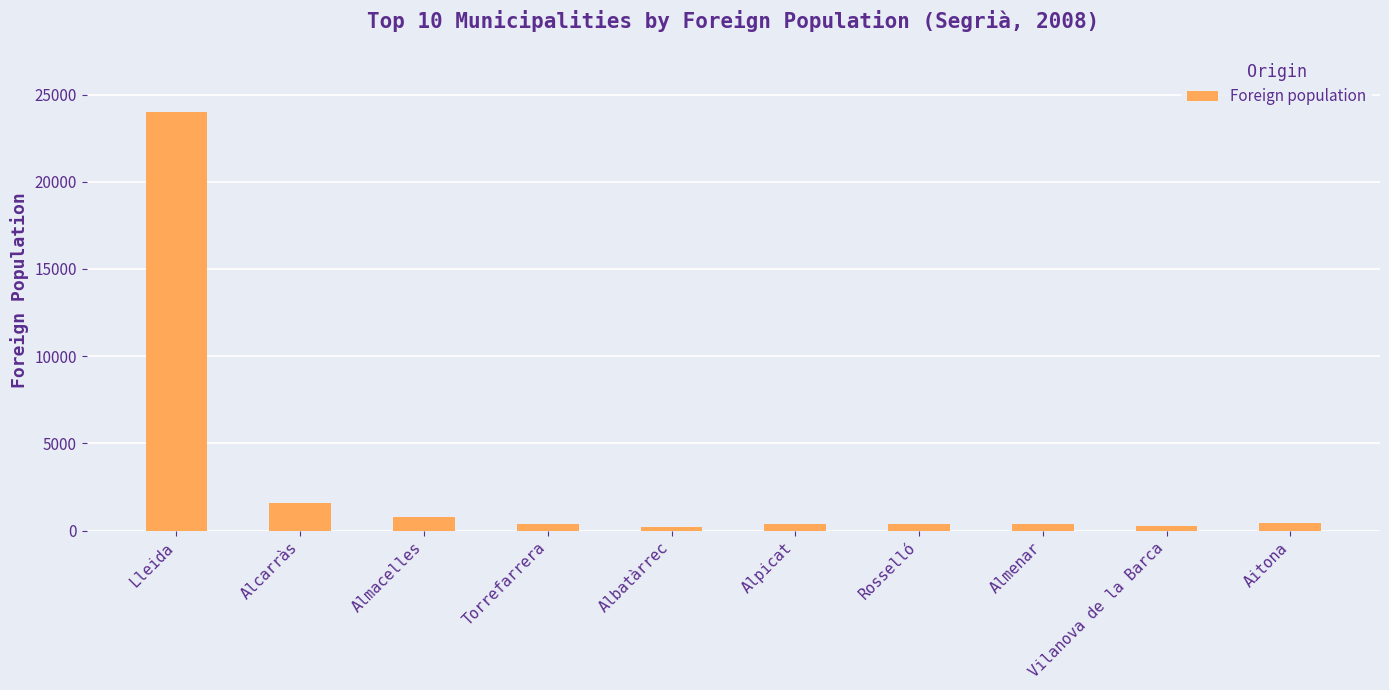

At which label is the value closest to 12110?

Alcarràs